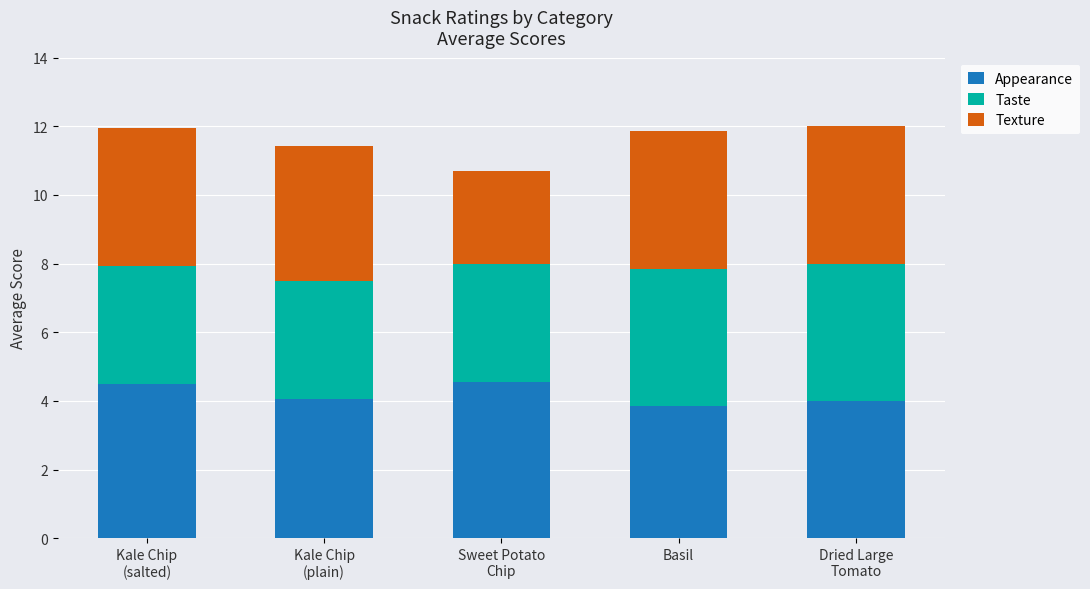

The Appearance series shows 3.9 at Basil. True or false?

True